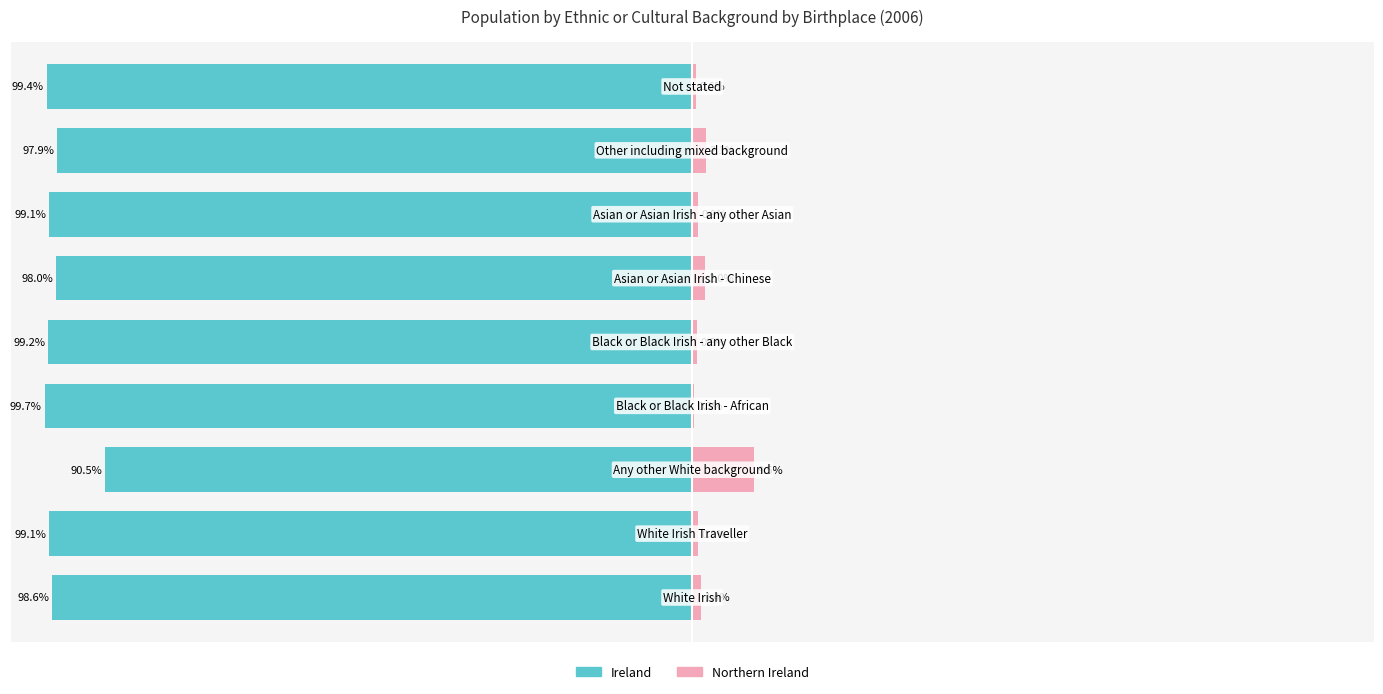

Between 7 and 1, which is larger?

7